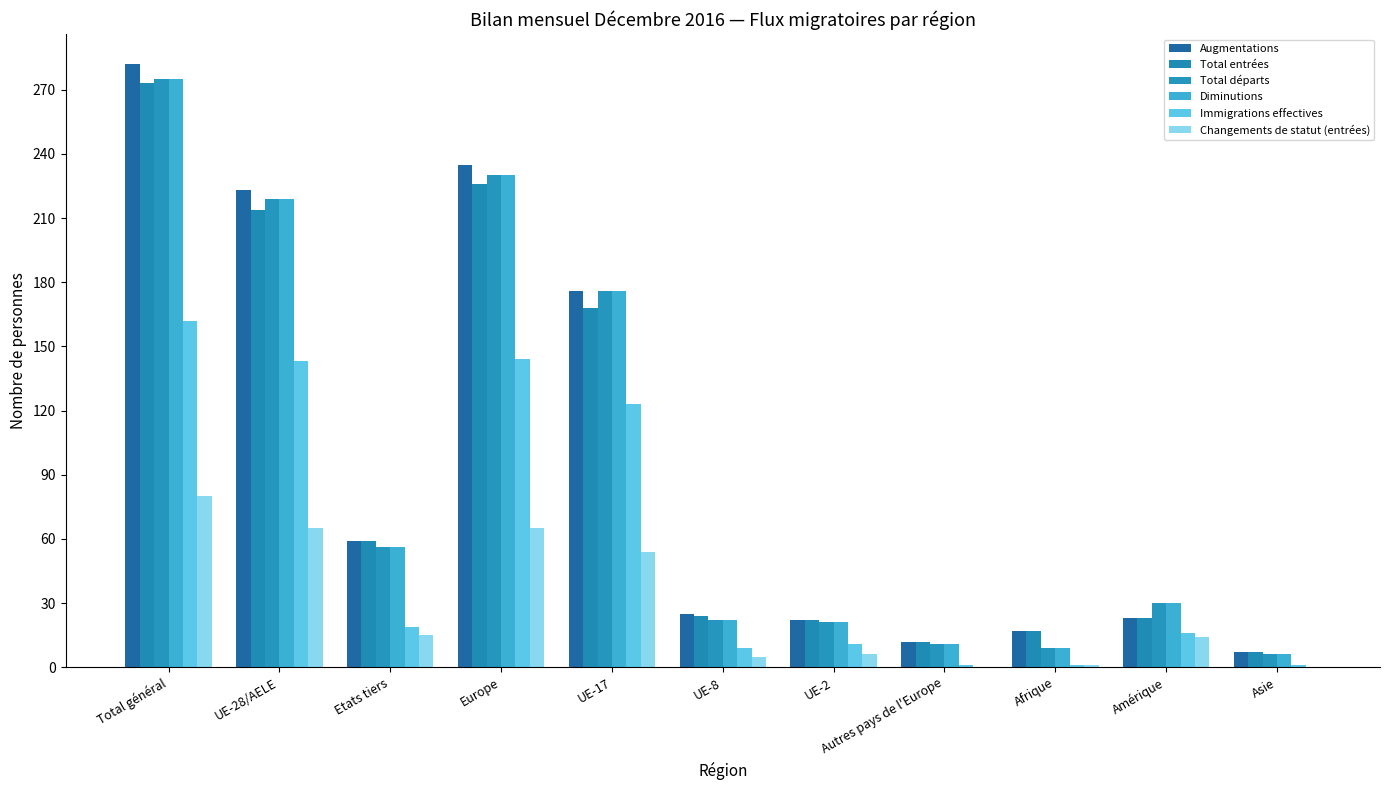

Reading left to right, extract all data points from this chart.

Augmentations: Total général=282	UE-28/AELE=223	Etats tiers=59	Europe=235	UE-17=176	UE-8=25	UE-2=22	Autres pays de l'Europe=12	Afrique=17	Amérique=23	Asie=7
Total entrées: Total général=273	UE-28/AELE=214	Etats tiers=59	Europe=226	UE-17=168	UE-8=24	UE-2=22	Autres pays de l'Europe=12	Afrique=17	Amérique=23	Asie=7
Total départs: Total général=275	UE-28/AELE=219	Etats tiers=56	Europe=230	UE-17=176	UE-8=22	UE-2=21	Autres pays de l'Europe=11	Afrique=9	Amérique=30	Asie=6
Diminutions: Total général=275	UE-28/AELE=219	Etats tiers=56	Europe=230	UE-17=176	UE-8=22	UE-2=21	Autres pays de l'Europe=11	Afrique=9	Amérique=30	Asie=6
Immigrations effectives: Total général=162	UE-28/AELE=143	Etats tiers=19	Europe=144	UE-17=123	UE-8=9	UE-2=11	Autres pays de l'Europe=1	Afrique=1	Amérique=16	Asie=1
Changements de statut (entrées): Total général=80	UE-28/AELE=65	Etats tiers=15	Europe=65	UE-17=54	UE-8=5	UE-2=6	Autres pays de l'Europe=0	Afrique=1	Amérique=14	Asie=0